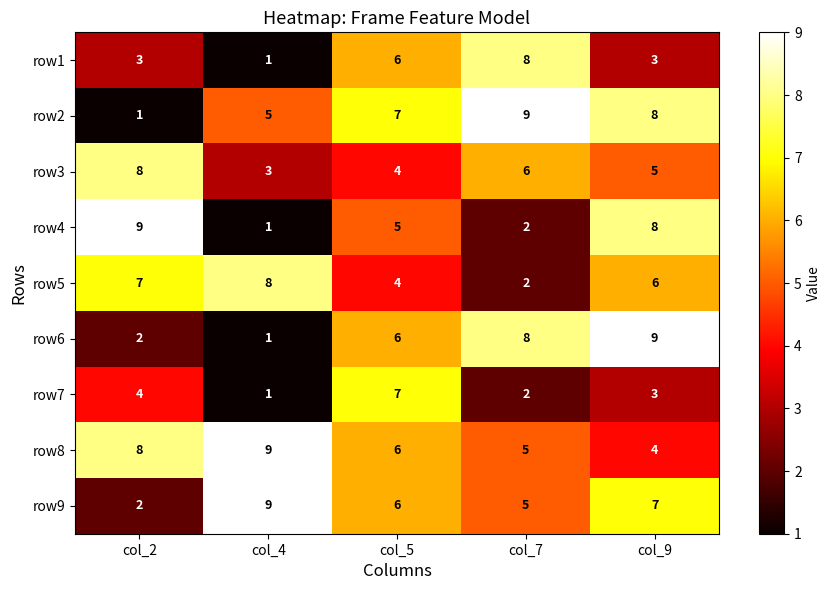

What is the difference between the maximum and minimum values in the row6 series?

8